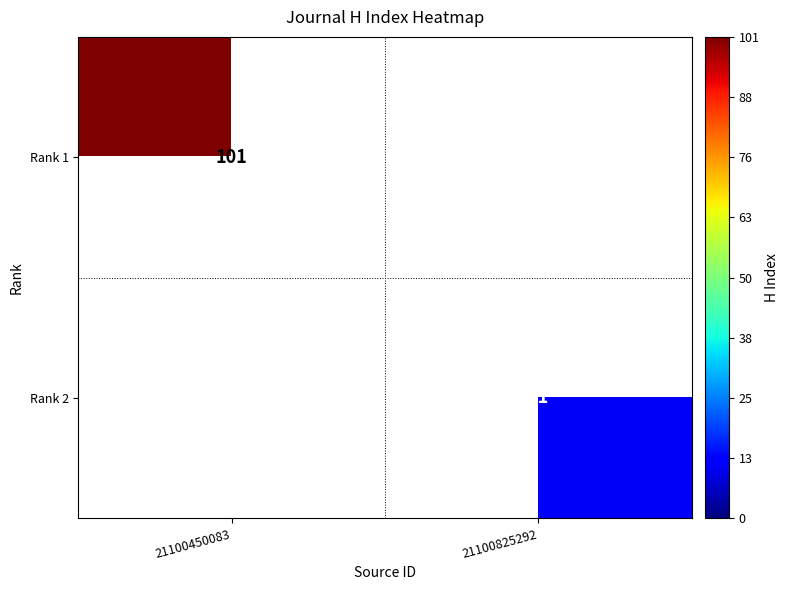

The Rank 2 series shows 17 at 21100825292. True or false?

False